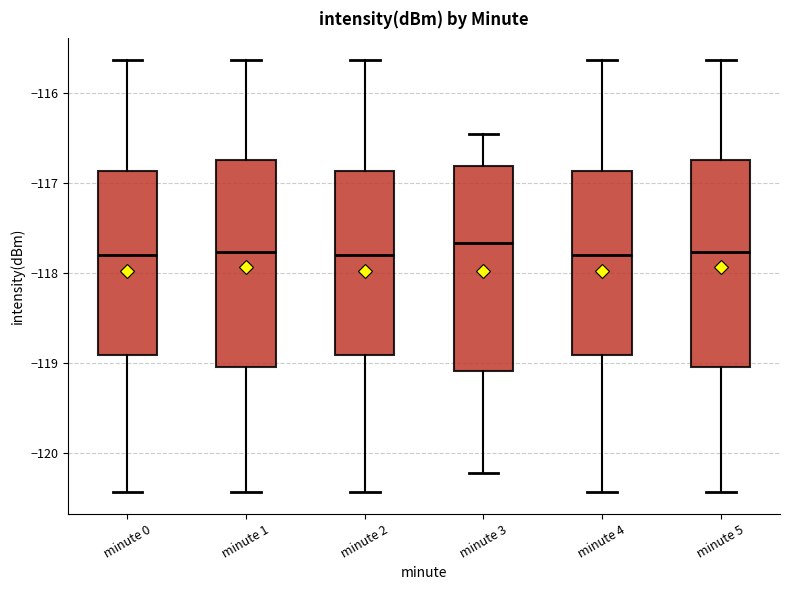

Reading left to right, read every box against the y-axis: the position of its median line, the range the box covers, and the ends of its whiskers. The values are not printed on the chart, so give them approximately, as read against the axis.

minute 0: median -117.8, box -118.9 to -116.9, whiskers -120.4 to -115.6
minute 1: median -117.8, box -119.0 to -116.7, whiskers -120.4 to -115.6
minute 2: median -117.8, box -118.9 to -116.9, whiskers -120.4 to -115.6
minute 3: median -117.7, box -119.1 to -116.8, whiskers -120.2 to -116.5
minute 4: median -117.8, box -118.9 to -116.9, whiskers -120.4 to -115.6
minute 5: median -117.8, box -119.0 to -116.7, whiskers -120.4 to -115.6